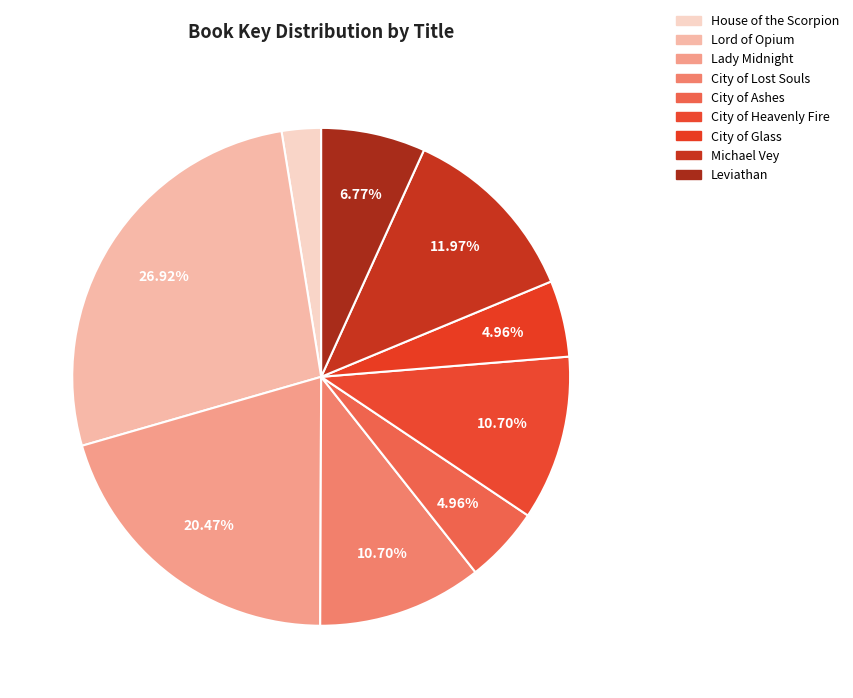

The City of Lost Souls slice represents 11% of the pie. True or false?

True